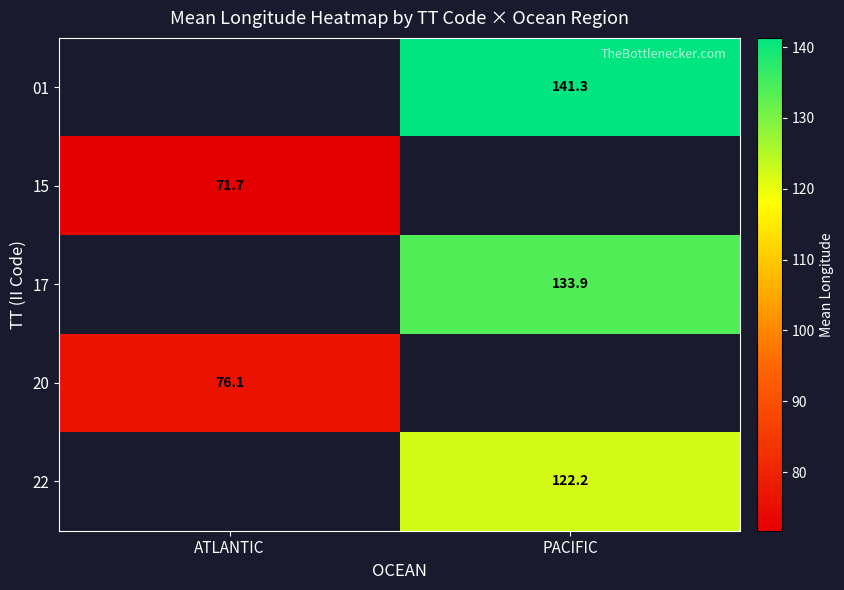

How many categories are shown in the chart?

2